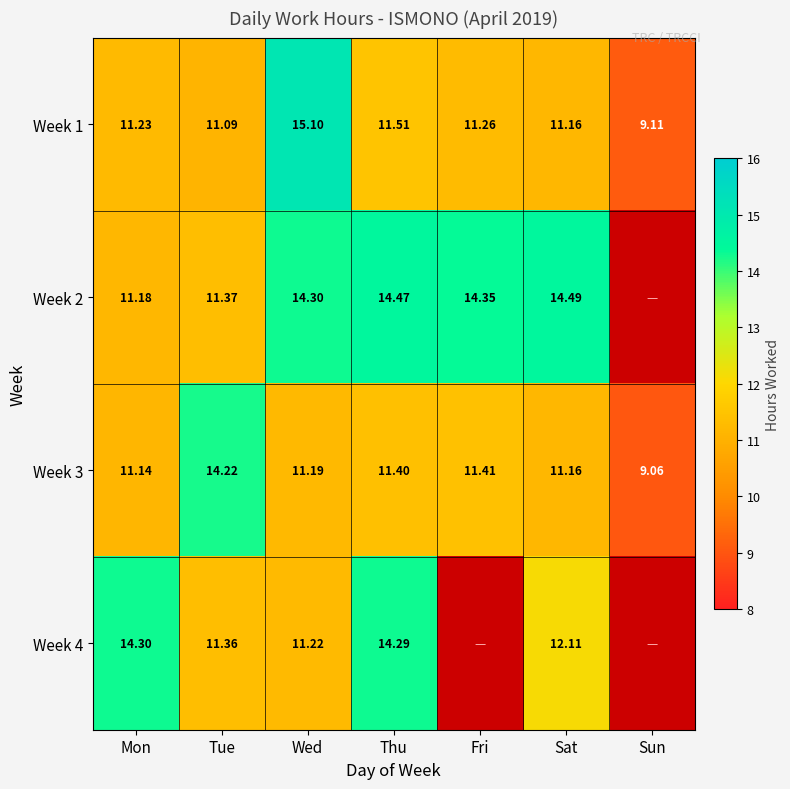

What is the difference between the second highest and minimum values in the Week 1 series?

2.4